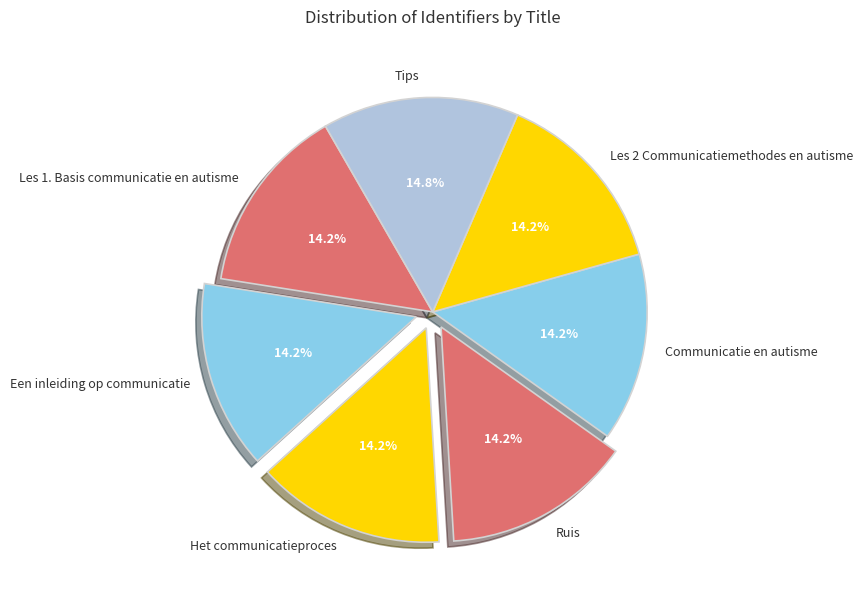

How many slices are in this pie chart?

7